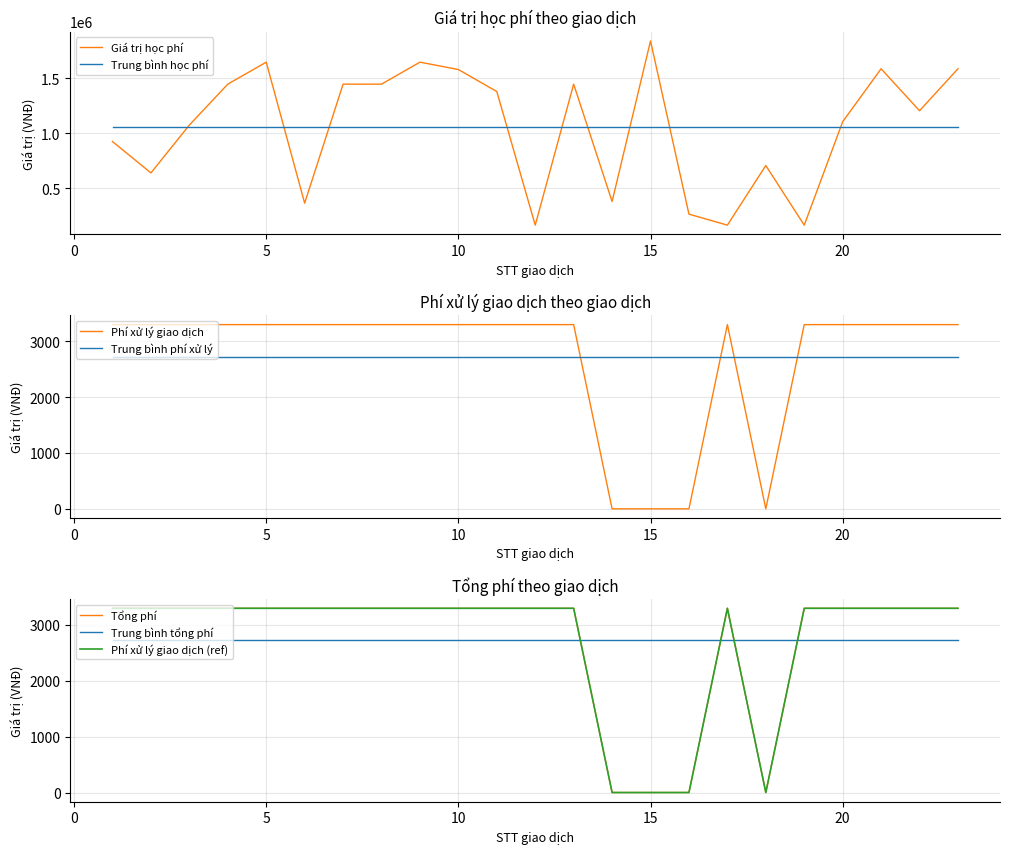

What is the approximate value of Giá trị học phí at 23, to the nearest 10?

1587000